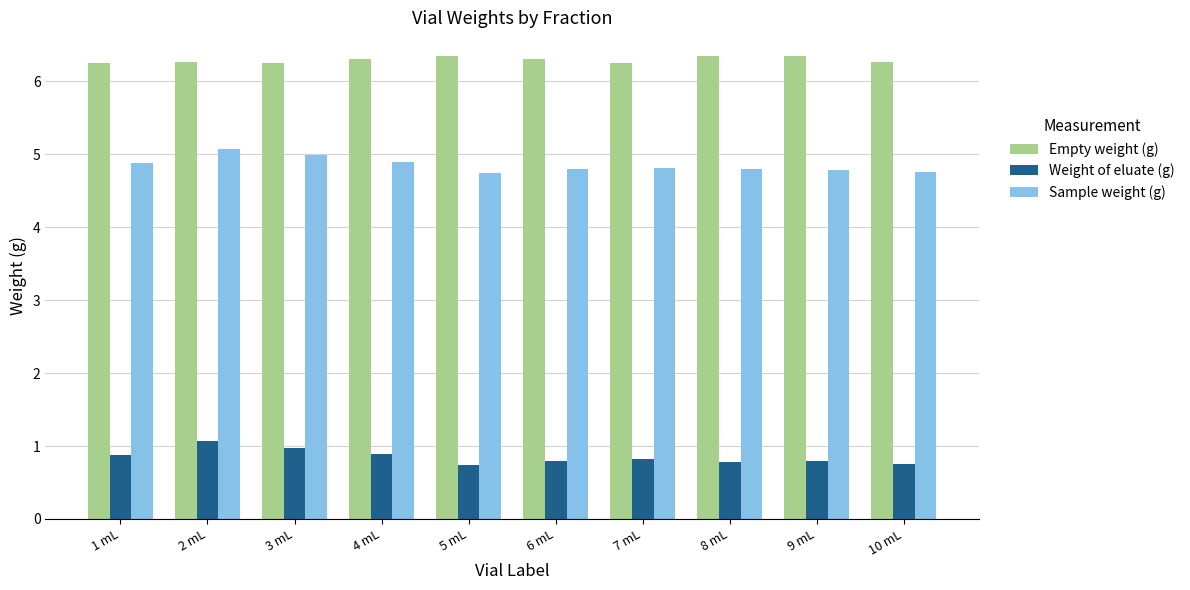

What is the sum of all Empty weight (g) values?

62.9